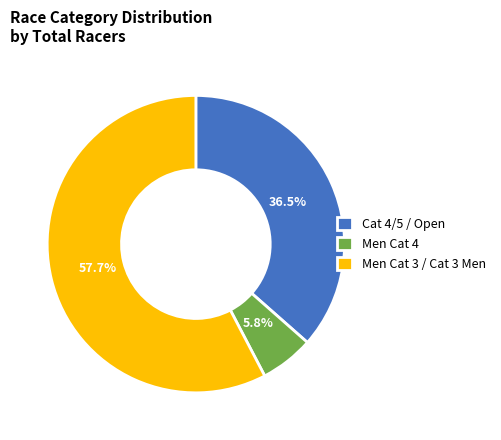

Combined, do Men Cat 3 / Cat 3 Men and Men Cat 4 account for over 50%?

Yes